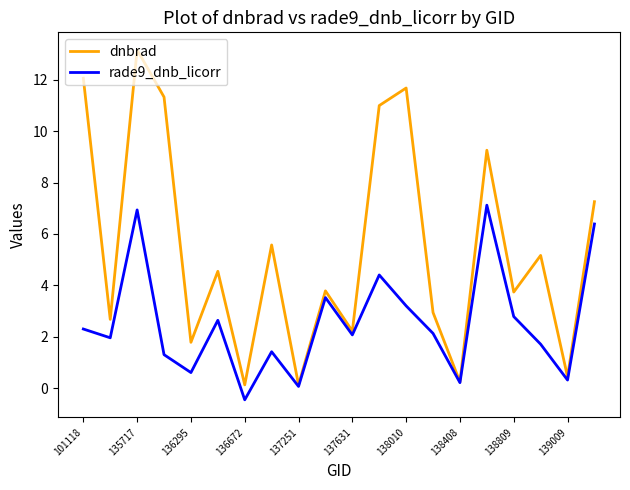

Which series has the largest total across all categories?

dnbrad